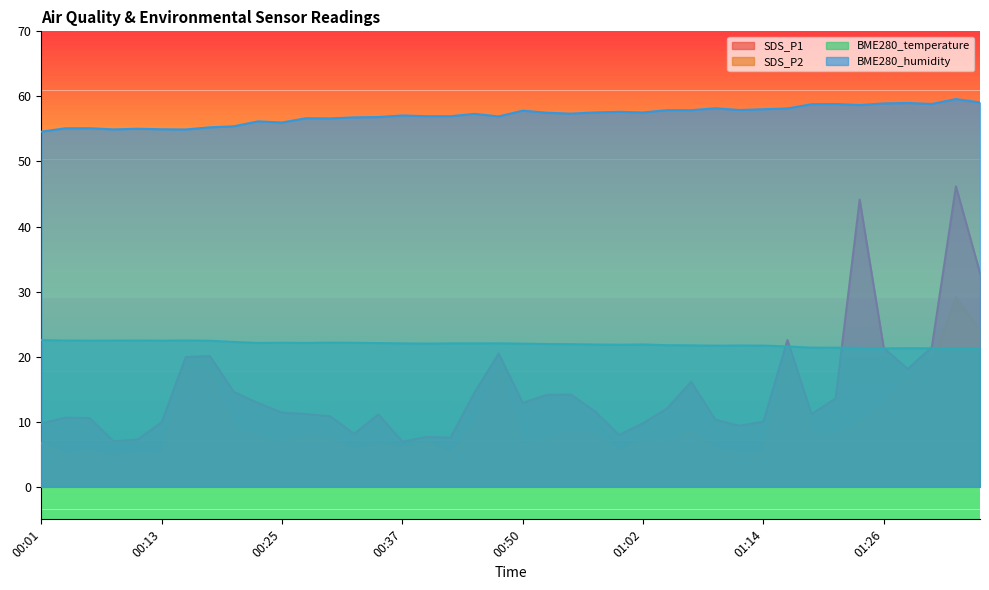

The BME280_temperature series shows 21.8 at 00:59. True or false?

True